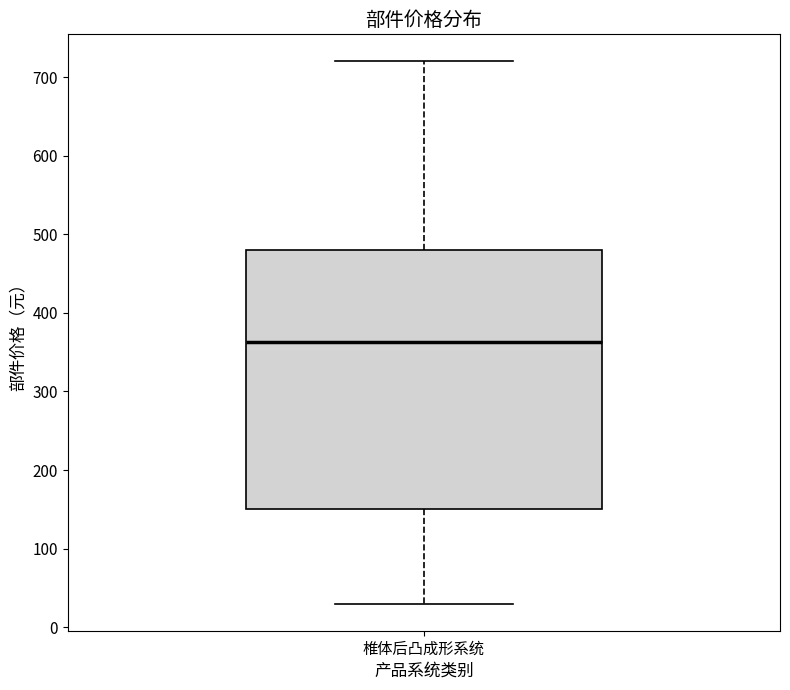

Transcribe this box plot: give where the median line is, the range the box spans, and where the two whiskers end, as read against the y-axis. The values are not printed on the chart, so give them approximately, as read against the axis.

median 360, box 150 to 480, whiskers 30 to 720